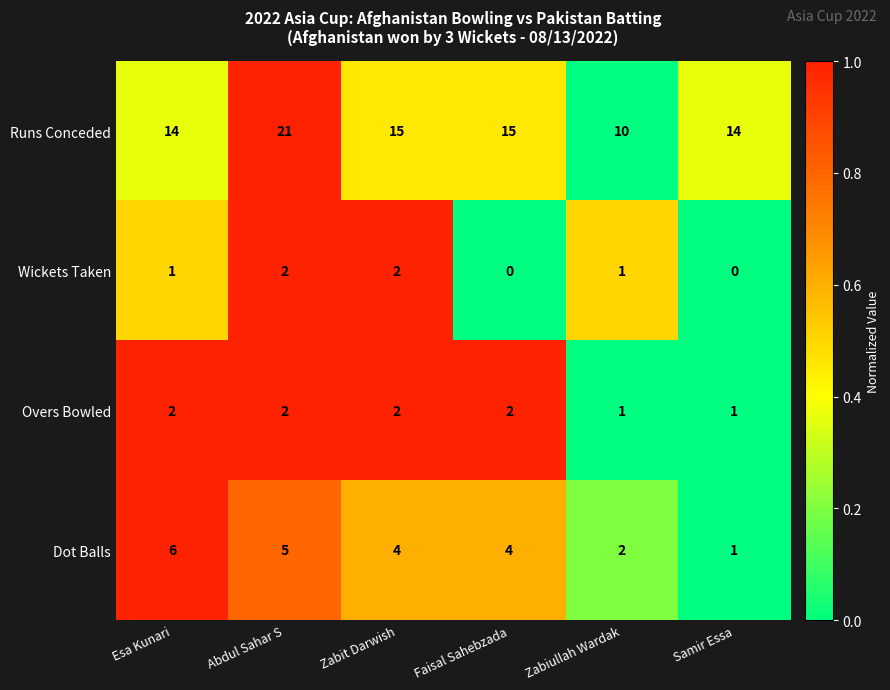

At Esa Kunari, list the series in order from largest to smallest.

Runs Conceded, Dot Balls, Overs Bowled, Wickets Taken